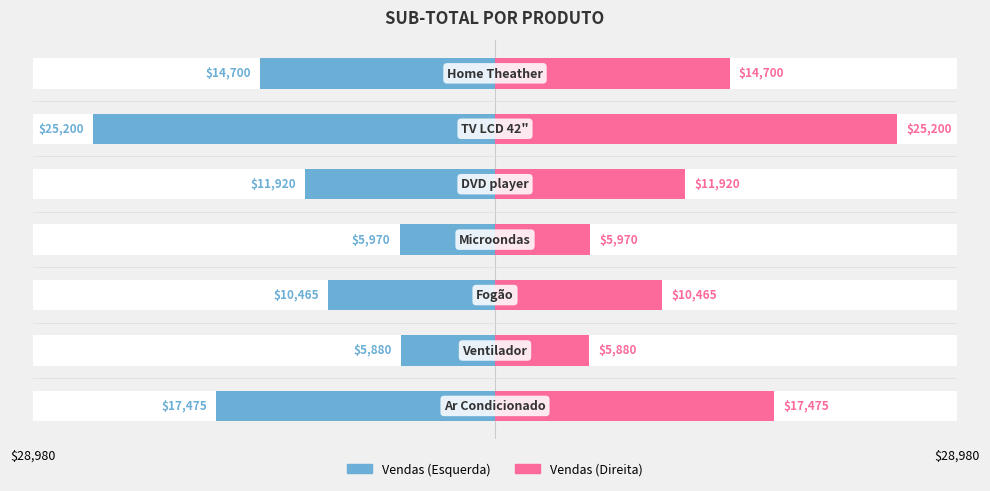

Is it true that Sub-total (1) (right) equals 5970 at 3?

True